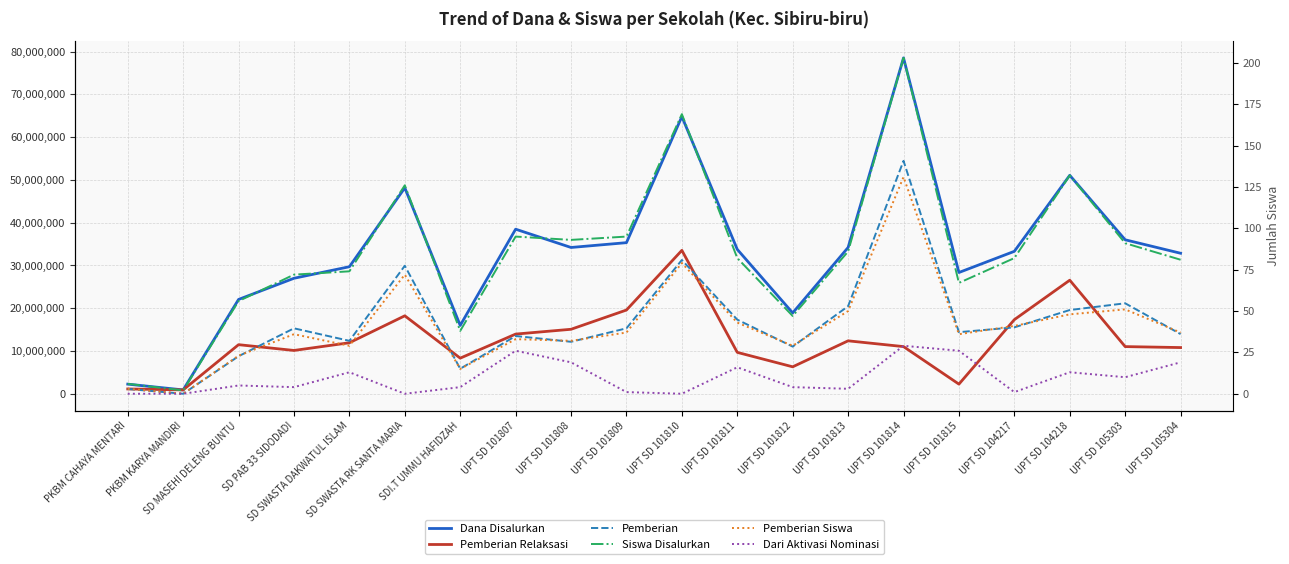

At how many categories does at least one series exceed 62519487?

2